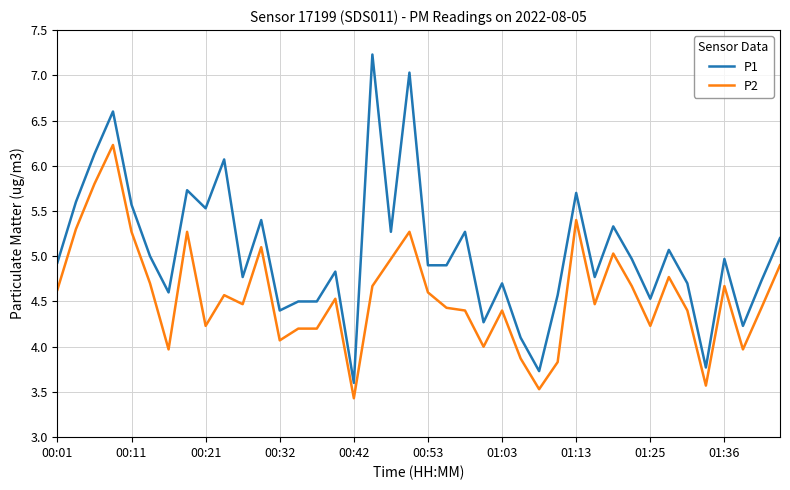

What is the difference between the maximum and minimum values in the P2 series?

2.8